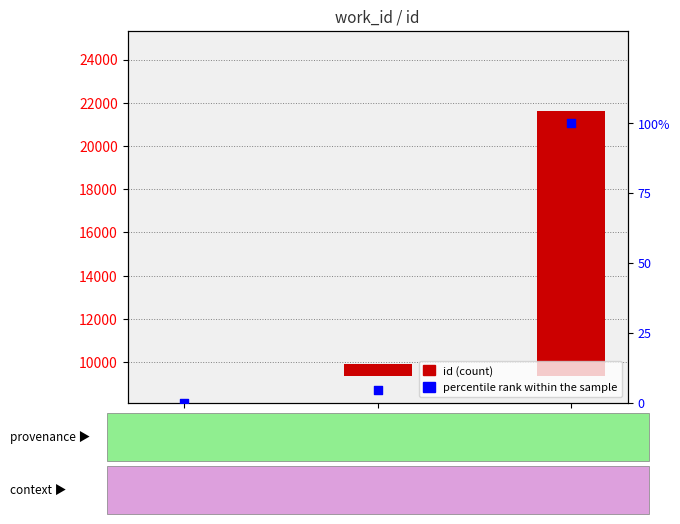

Between 3857 and 7530, which is larger?

7530